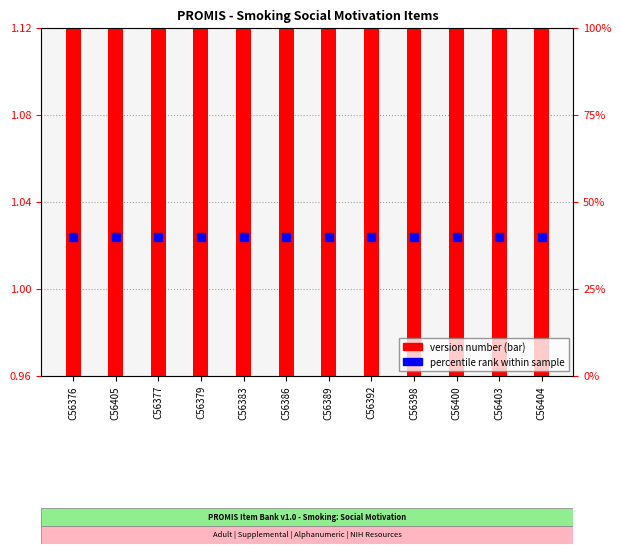

What are all the series names shown in the legend?

Version Number, Percentile rank